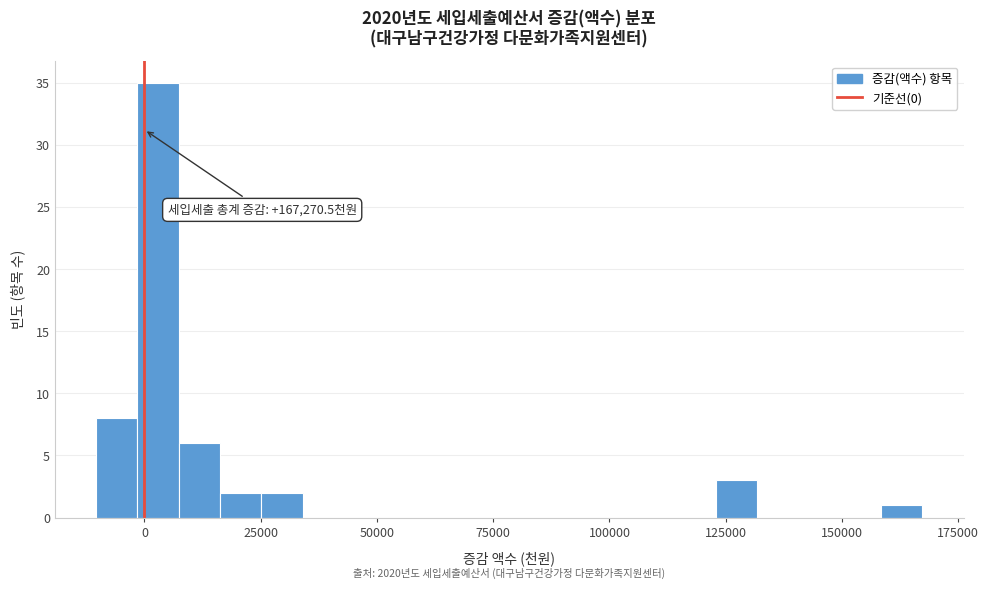

Read against the x-axis, roughly where is the centre of the tallest bar?

5000